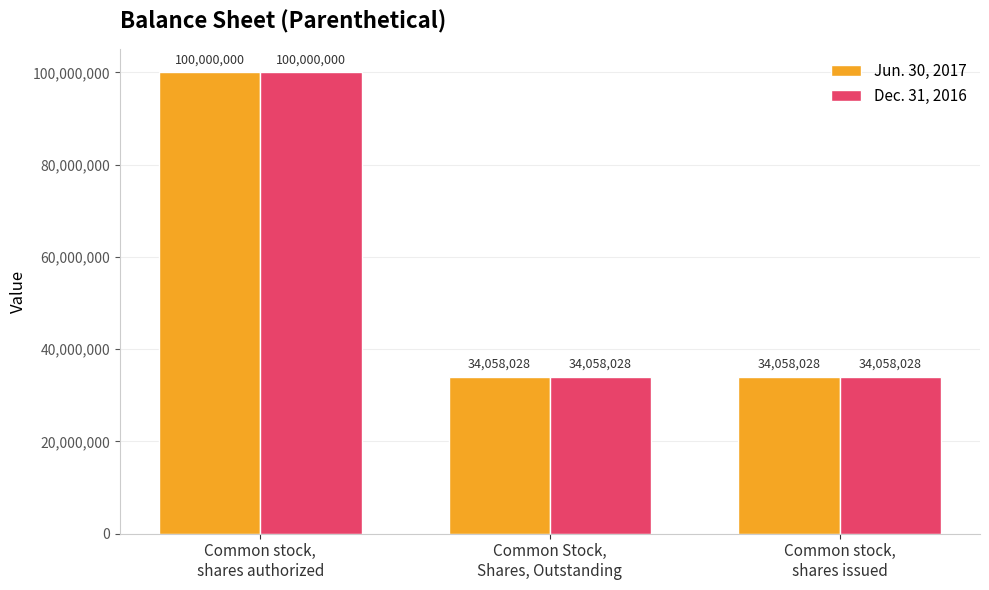

At how many categories does at least one series exceed 38274013?

1